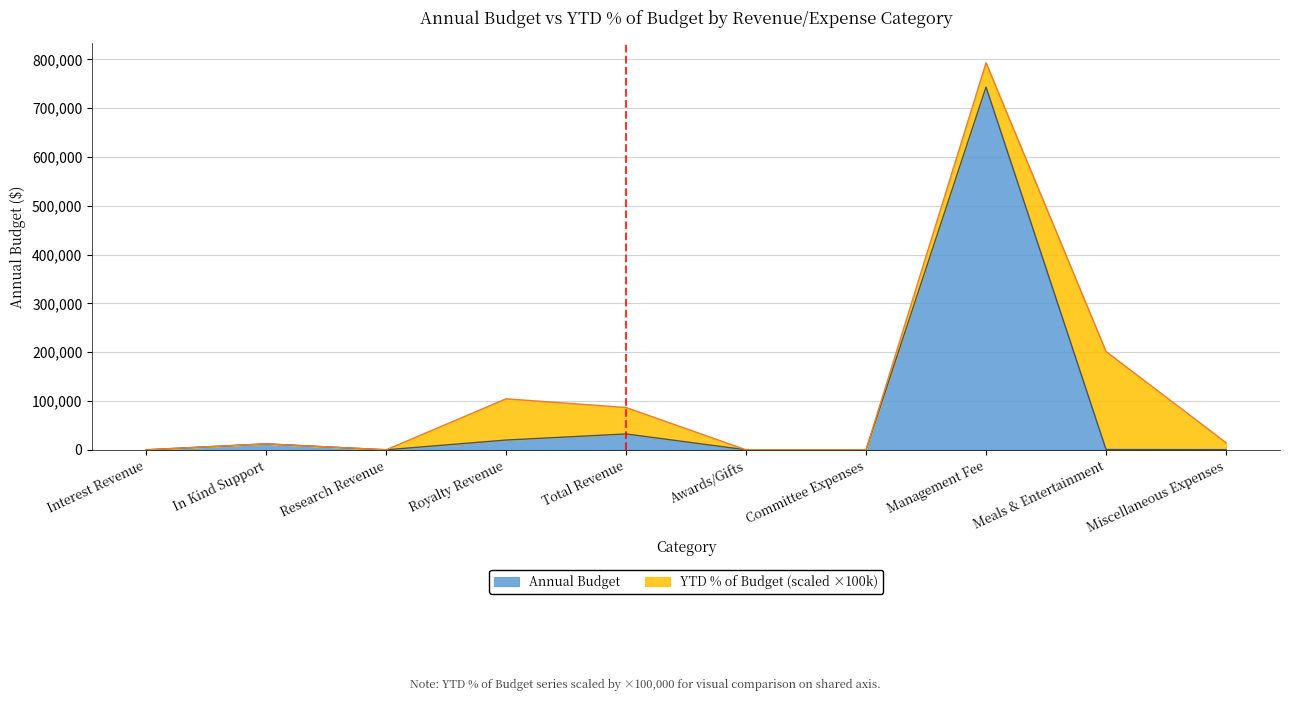

The chart shows a value of 0 at Awards/Gifts. True or false?

True